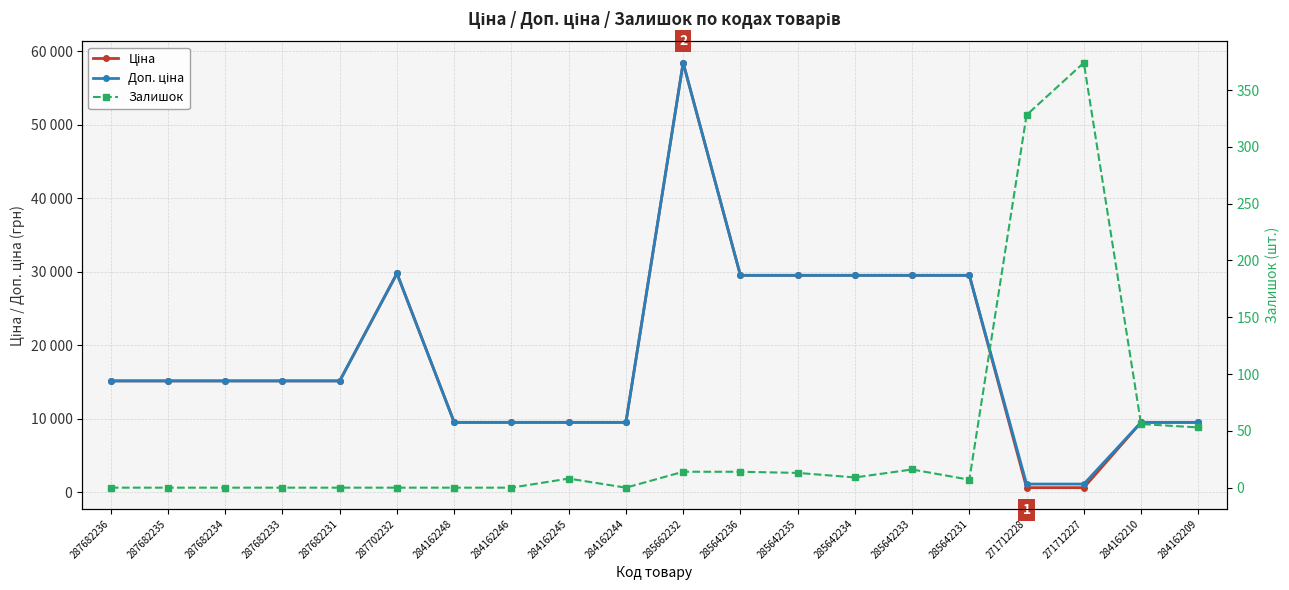

At 284162245, list the series in order from largest to smallest.

Ціна, Доп. ціна, Залишок